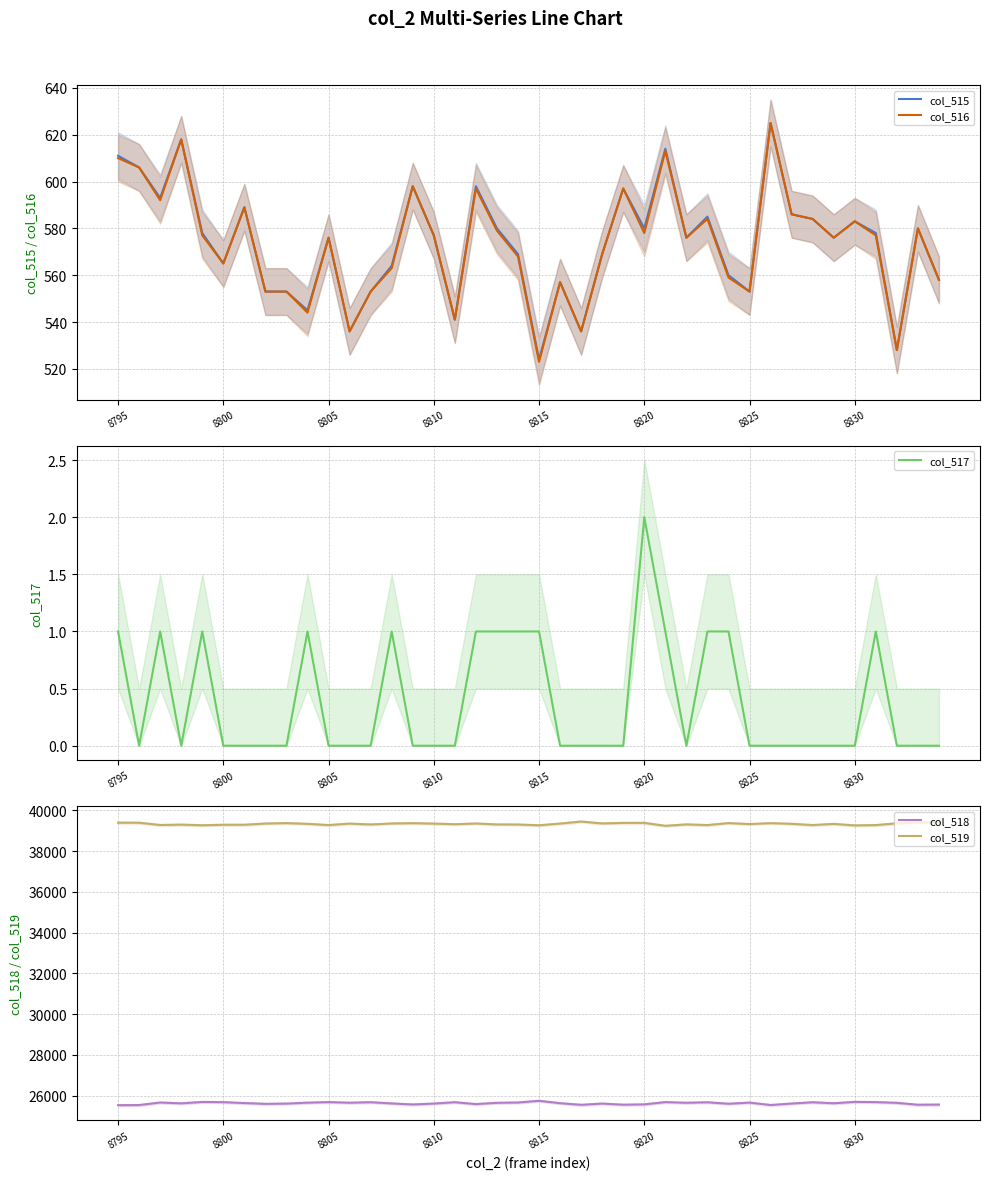

Which series has the largest range (max minus min)?

col_518